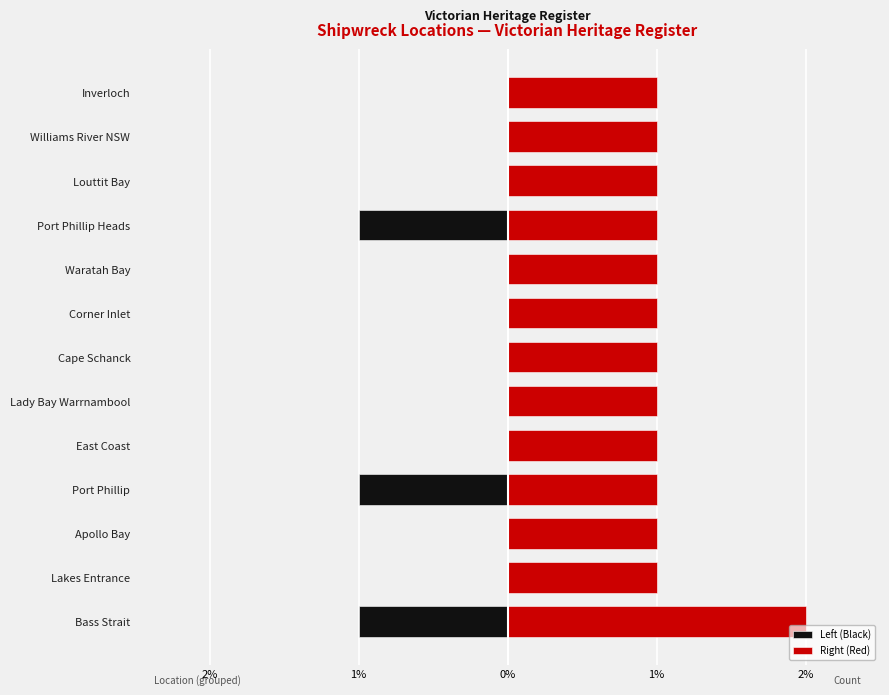

How many values in the Left (Black) series are below 0?

3